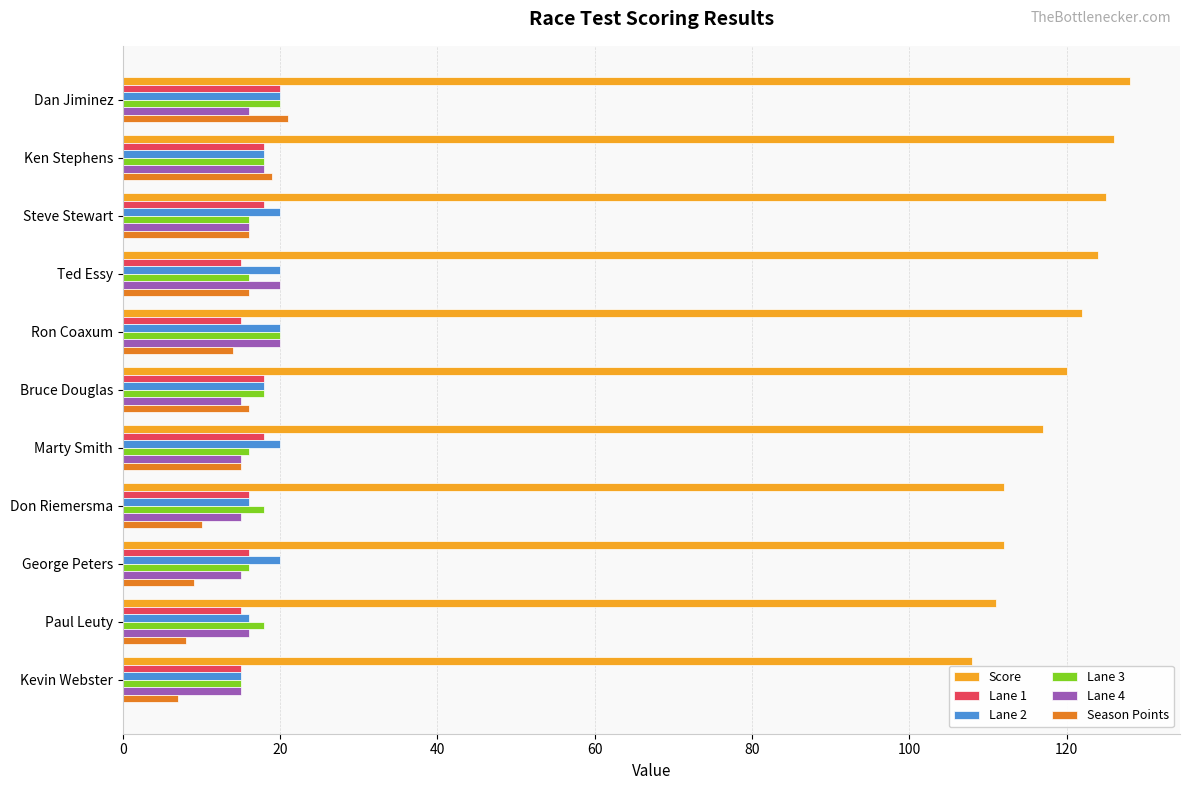

At how many categories does at least one series exceed 95?

11